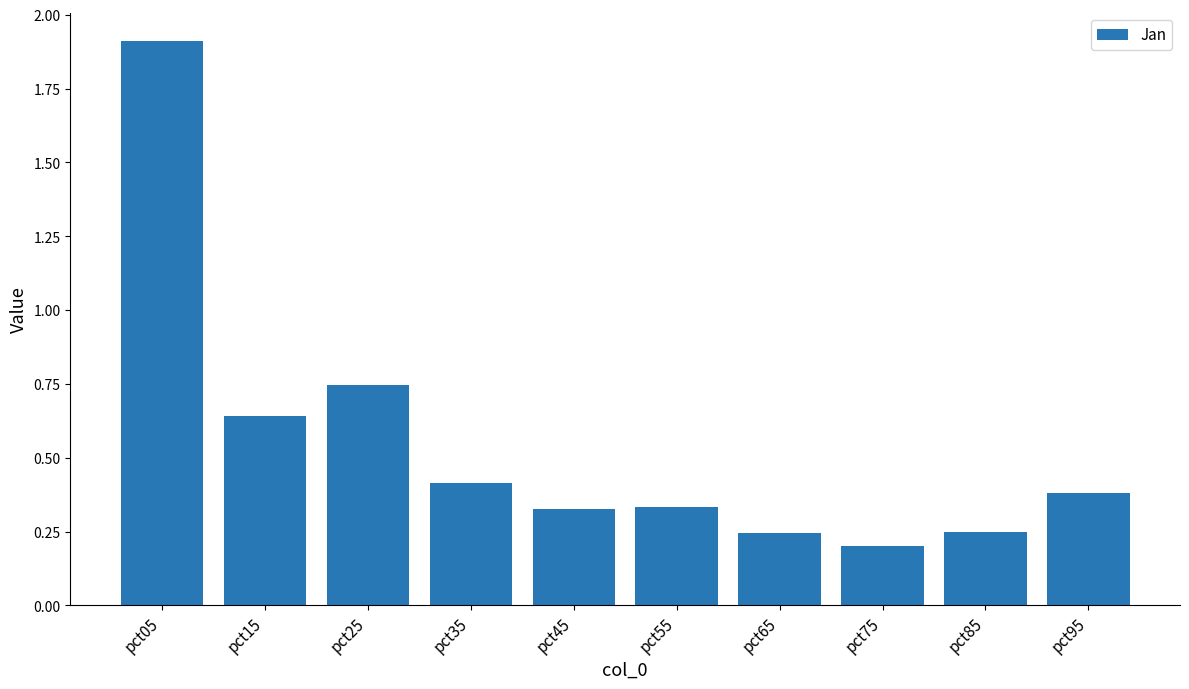

What is the greatest value displayed?

1.9